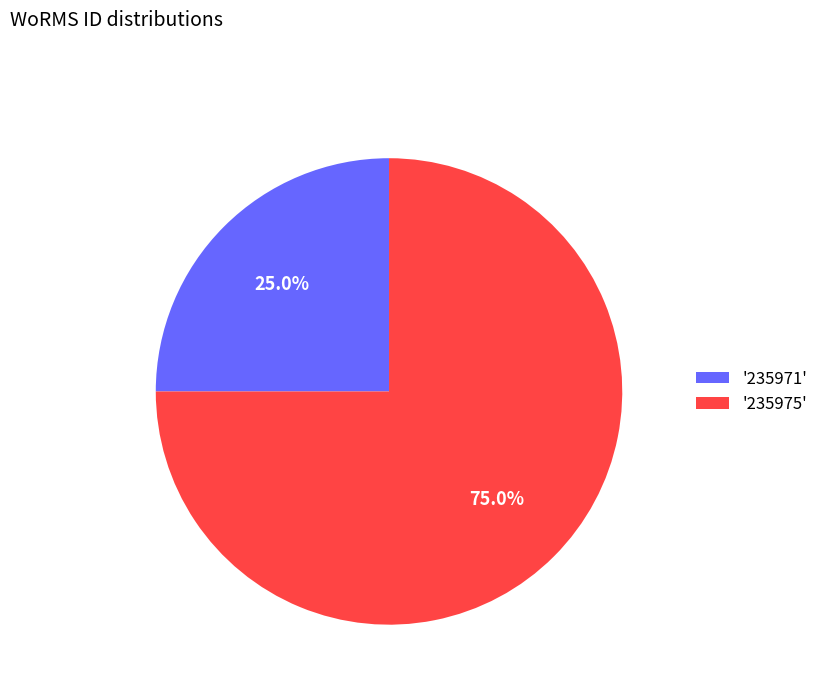

Which slice represents more than half of the pie?

'235975'